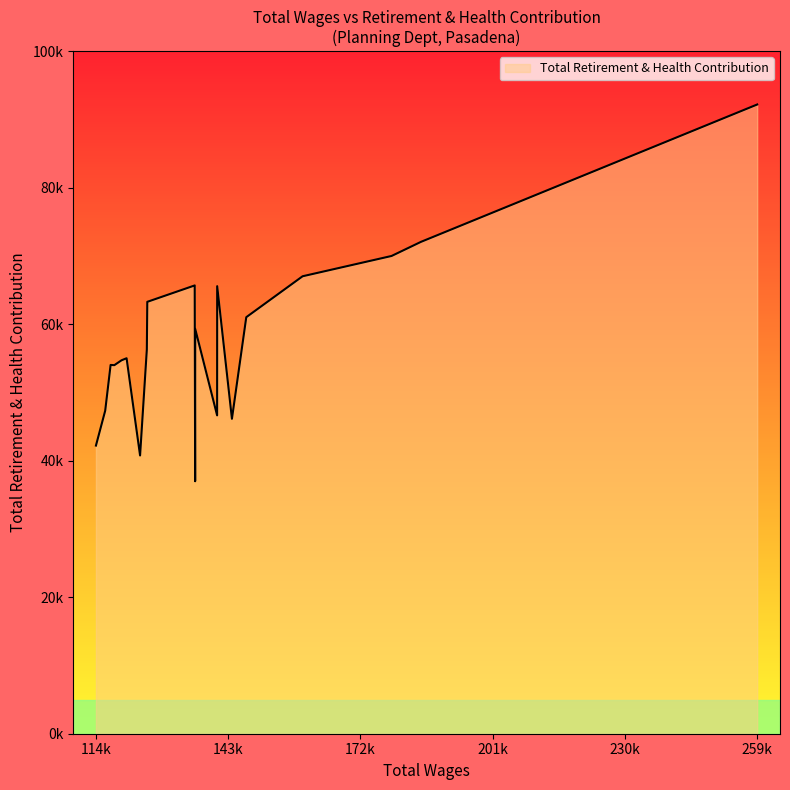

Where is the first local minimum?

5